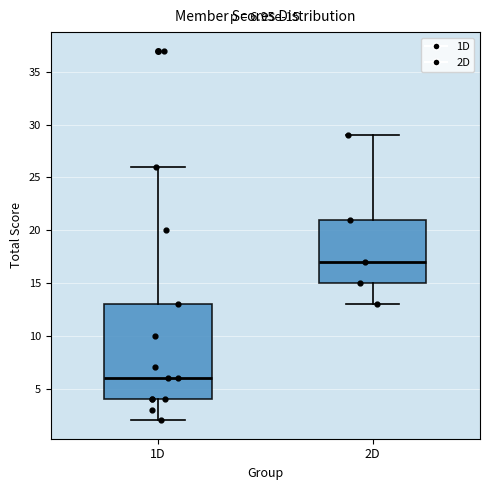

Which box's median line is the lowest?

1D